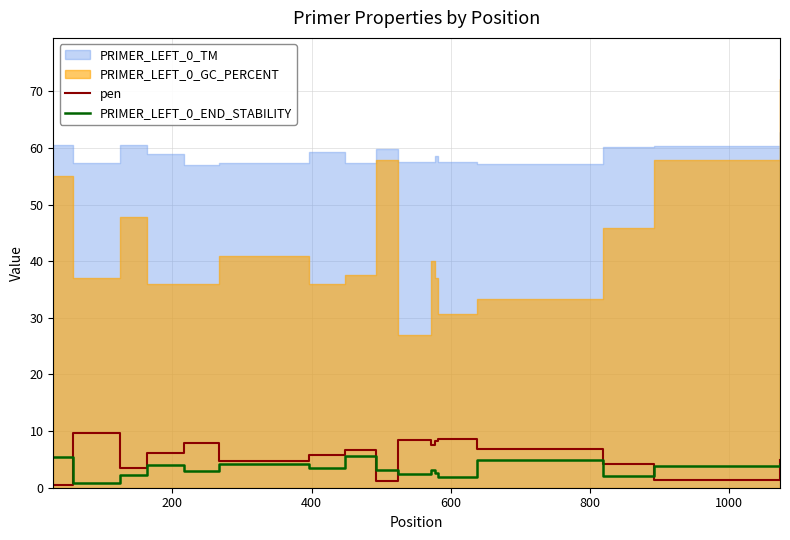

How many intersections are there between PRIMER_LEFT_0_END_STABILITY and pen?

5